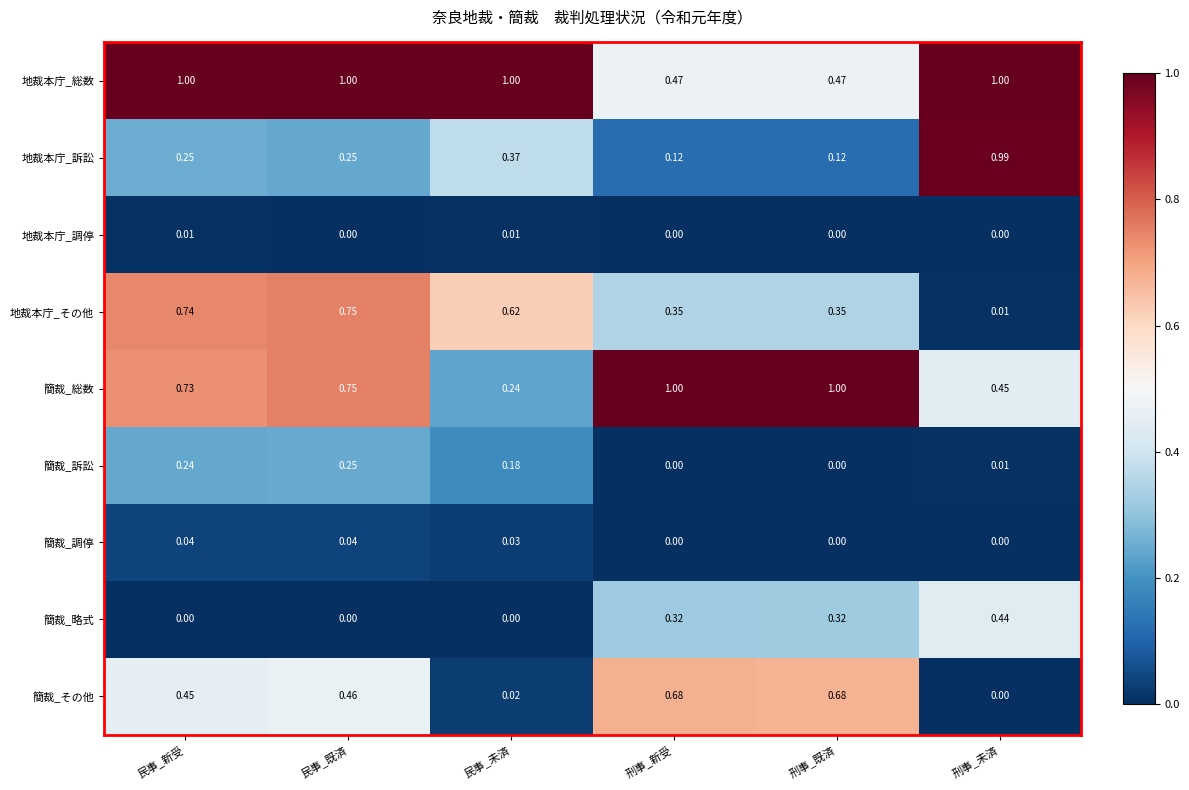

Which series has the largest range (max minus min)?

地裁本庁_訴訟